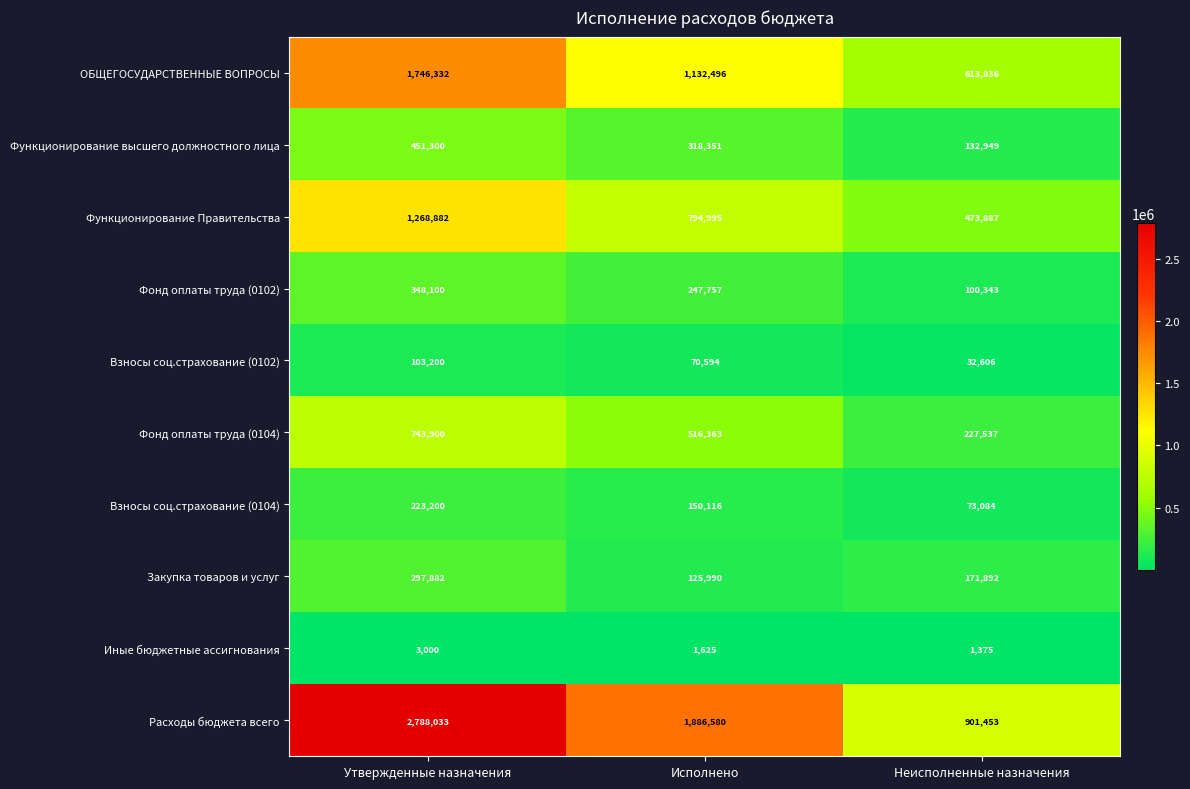

At how many categories does at least one series exceed 353234?

3